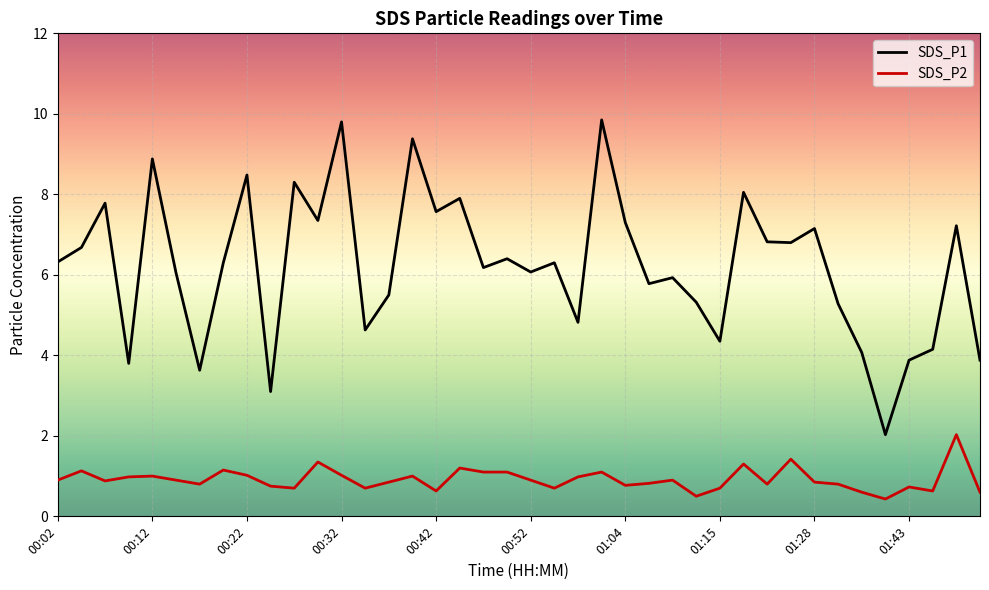

True or false: SDS_P2 and SDS_P1 intersect in this chart.

False